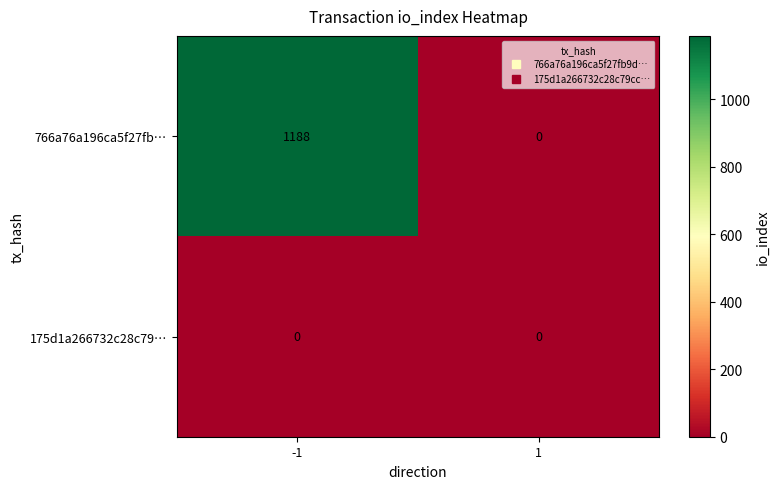

Which series has the widest spread of values?

766a76a196ca5f27fb…